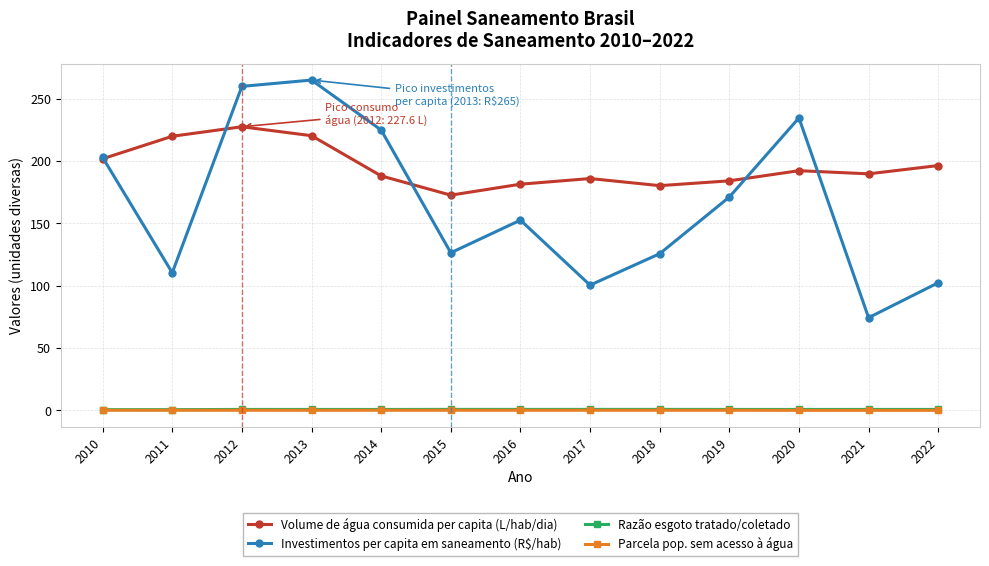

At which category does the chart reach its peak across all series?

2013